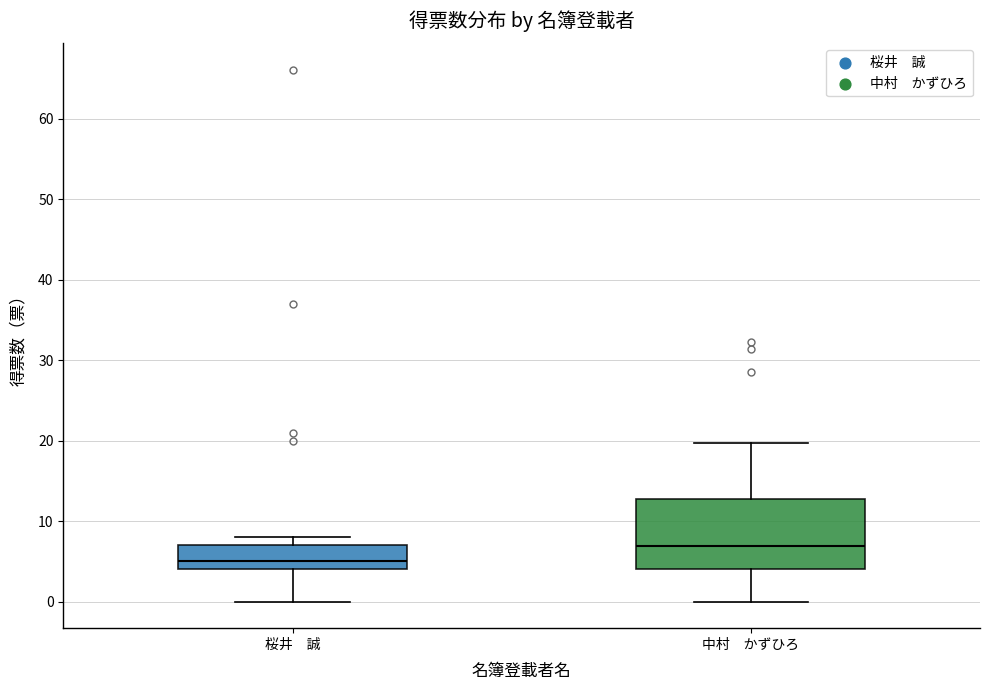

Which box is the tallest, from its lower edge to its upper edge?

中村 かずひろ